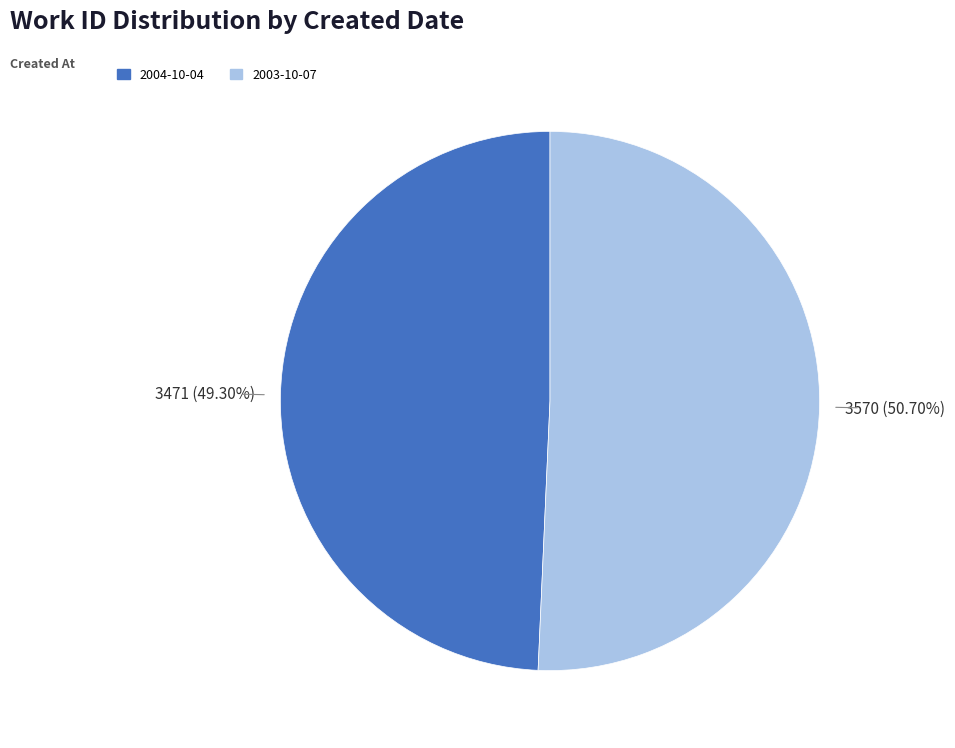

What percentage do 2003-10-07 and 2004-10-04 together represent?

100.0%